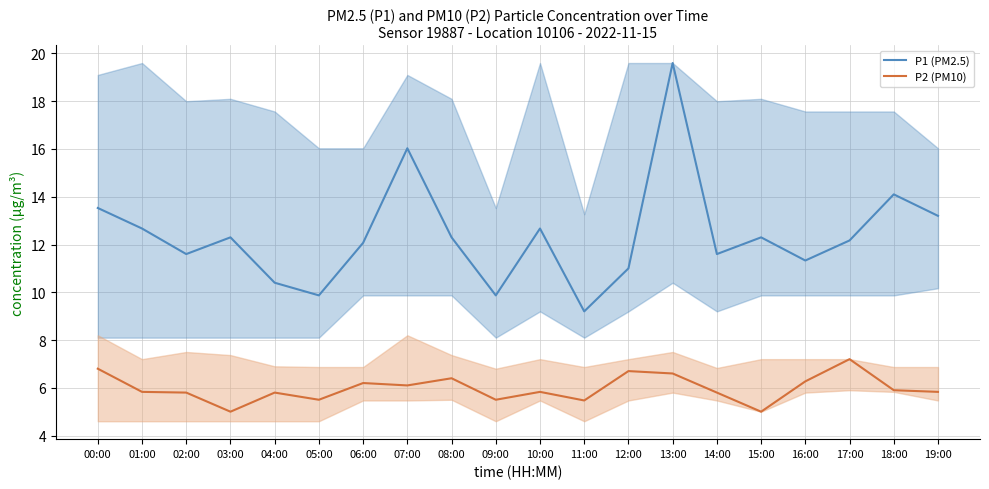

At which label does P1 first exceed 12?

00:00